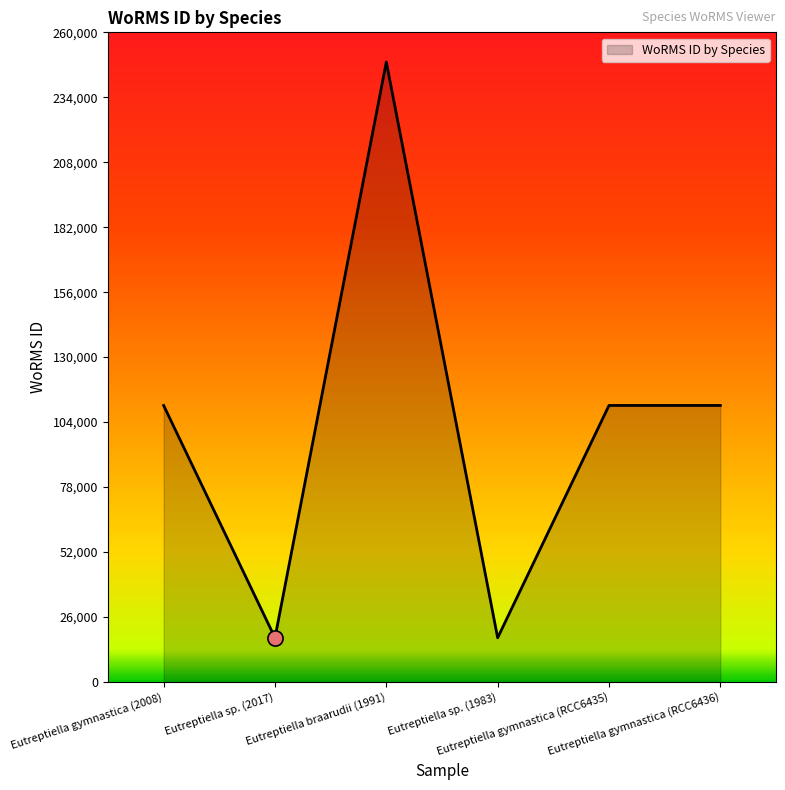

What is the greatest value displayed?

248121